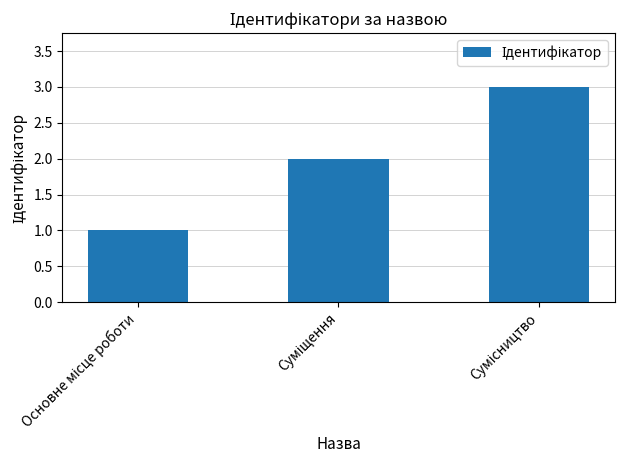

What is the difference between the maximum and minimum values?

2